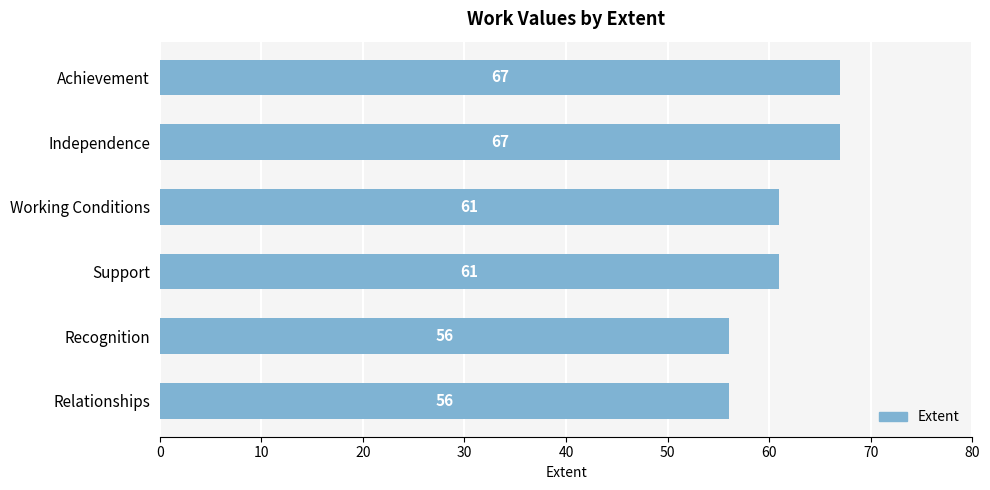

Which has a higher value, Support or Relationships?

Support